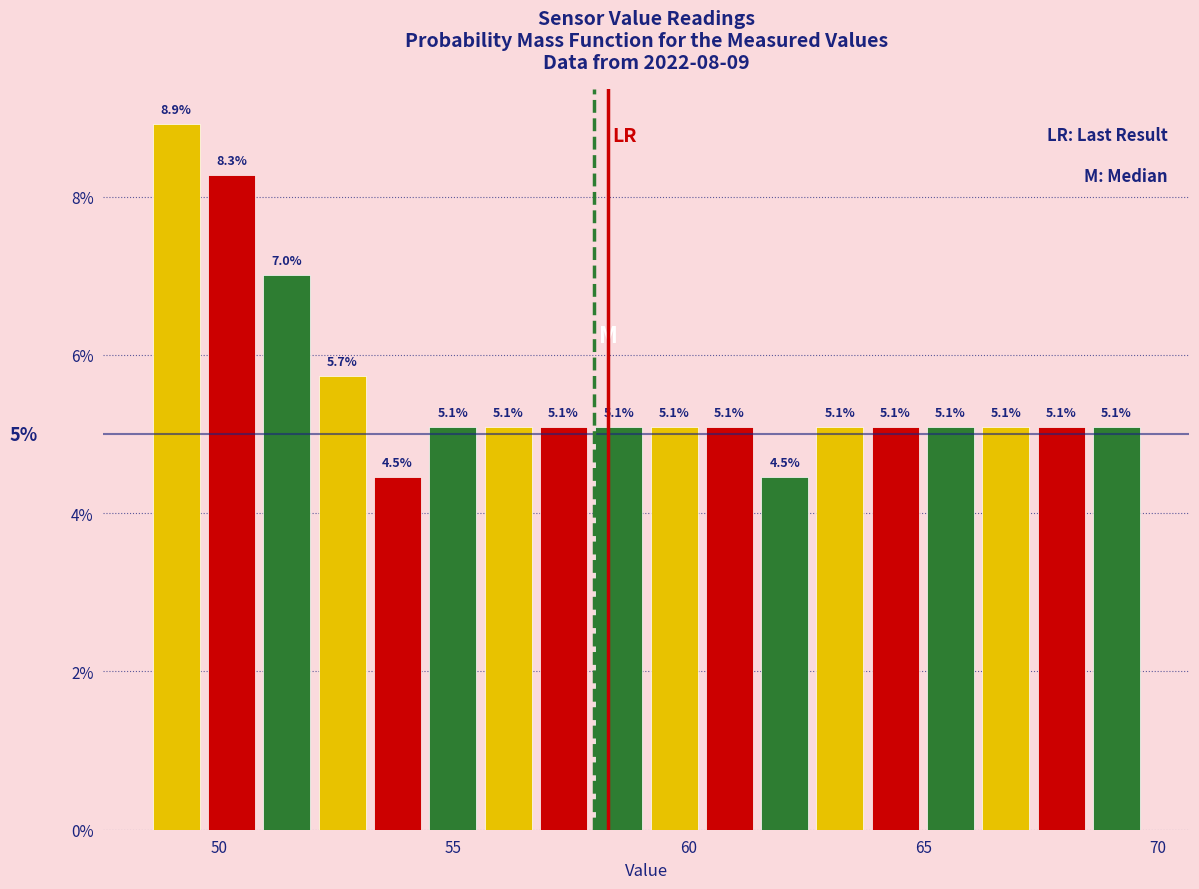

Around what value on the x-axis is the tallest bar? Give the approximate position of its centre, as read against the axis.

49.0